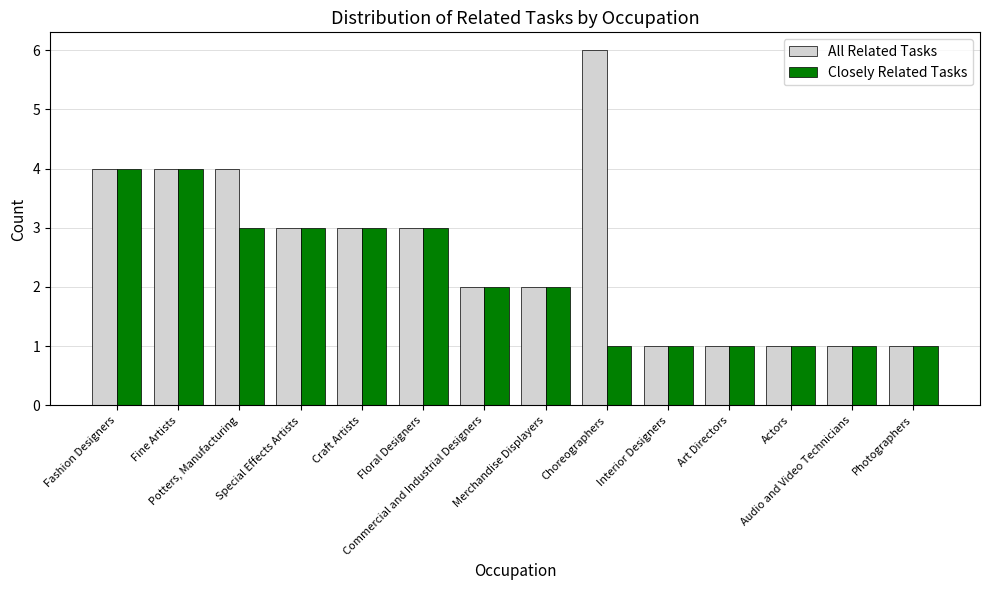

What is the label of the 14th bar from the left?

Photographers